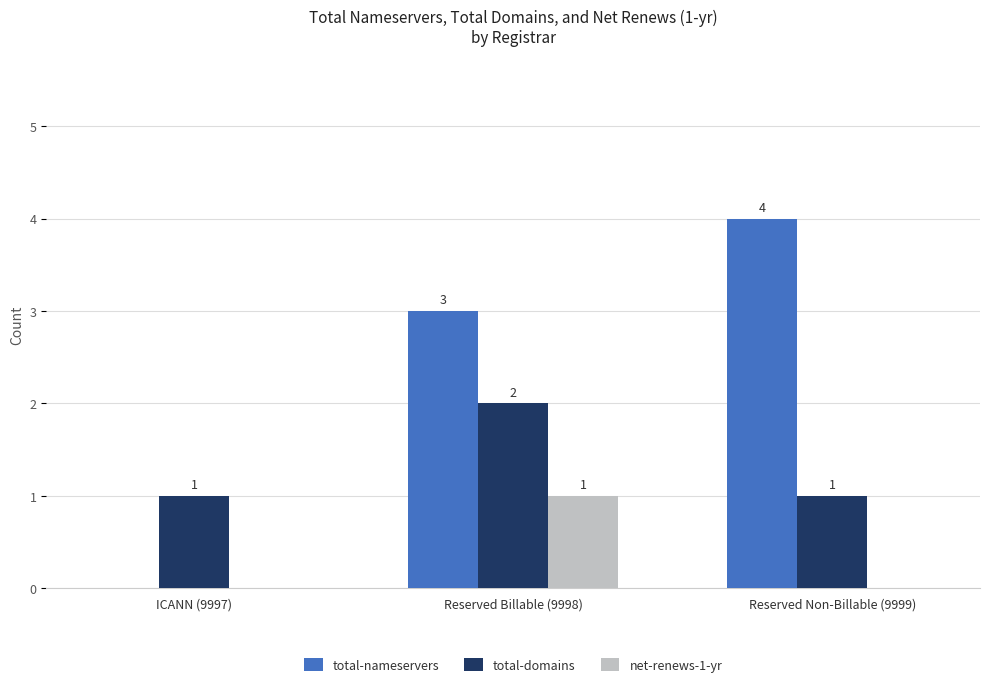

Are the bars horizontal?

No